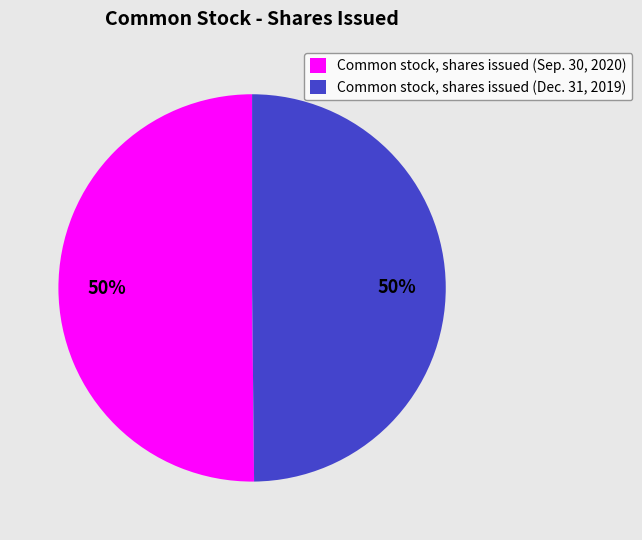

True or false: Common stock, shares issued (Sep. 30, 2020) accounts for 43% of the total.

False